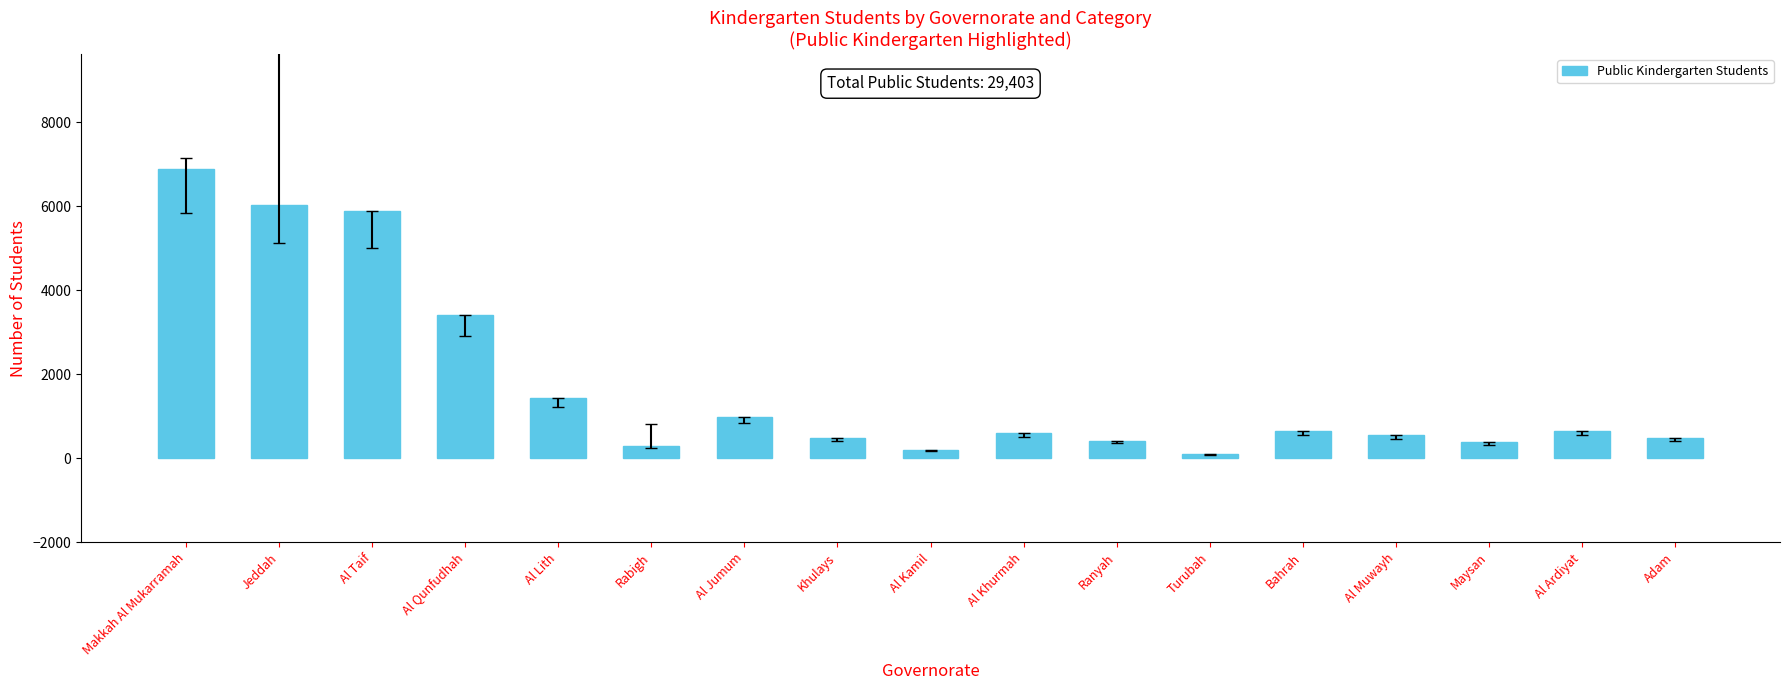

The value at Makkah Al Mukarramah is 6878. True or false?

True